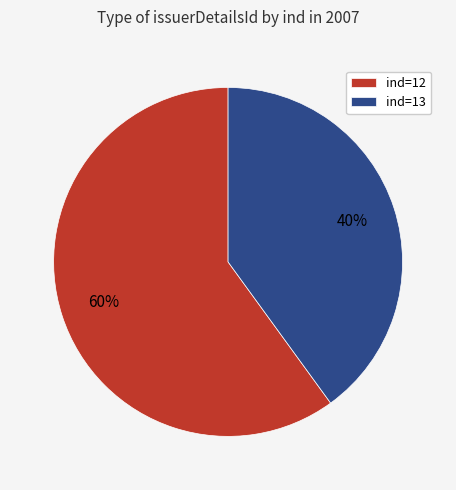

Is it true that ind=12 is 48% of the pie?

False